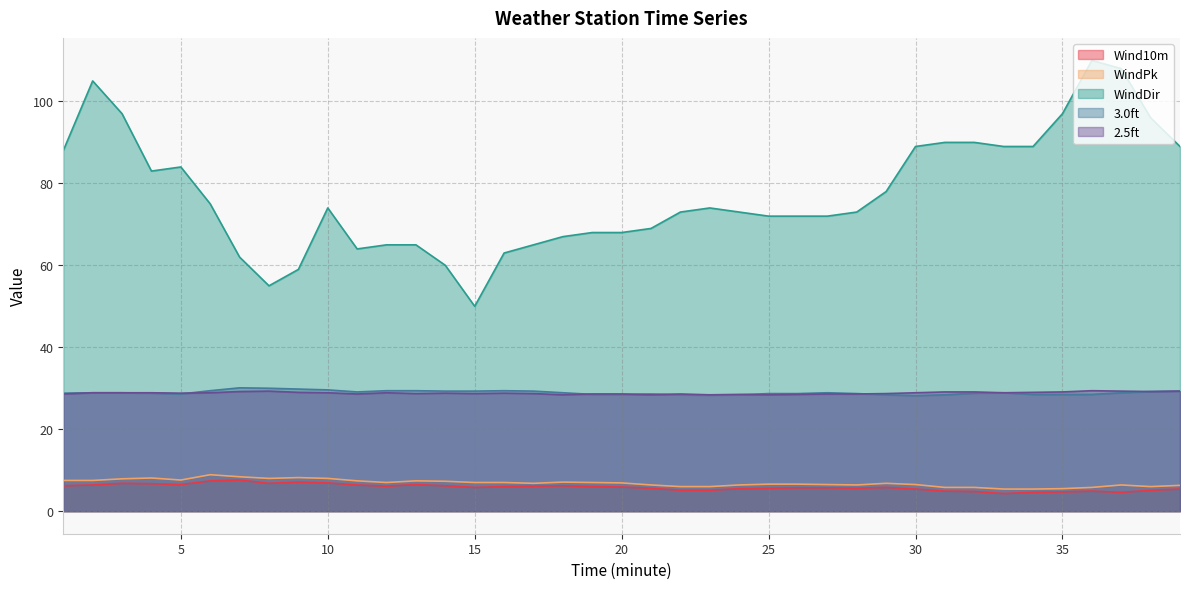

Where is 2.5ft nearest to the value 28?

18